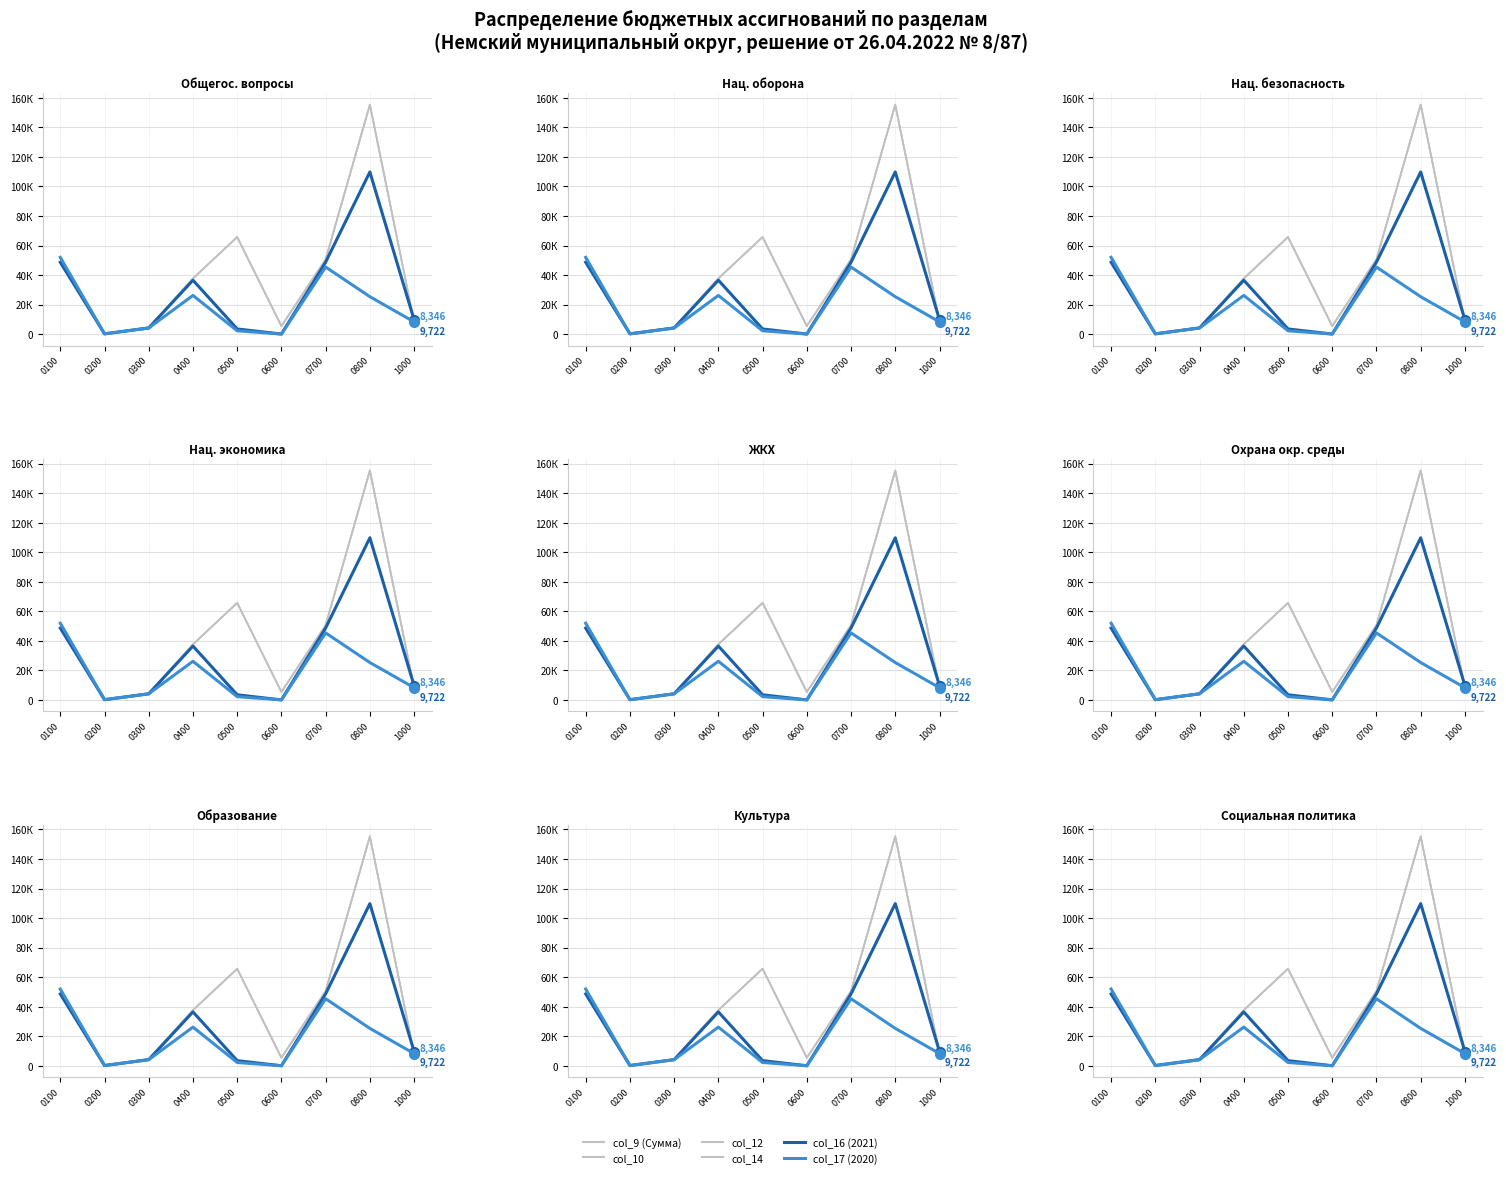

Is it true that col_17 (2020) equals 247.9 at 0200?

True